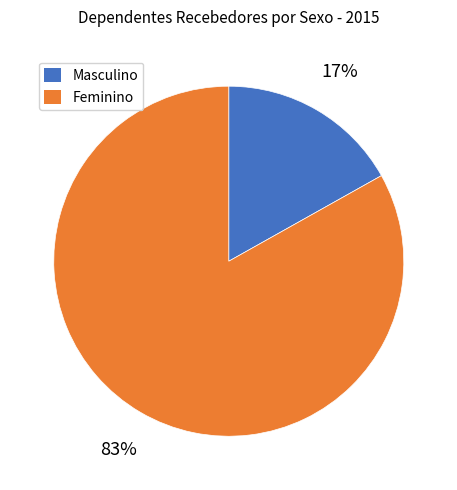

To the nearest percent, what percentage of the pie is Masculino?

17%